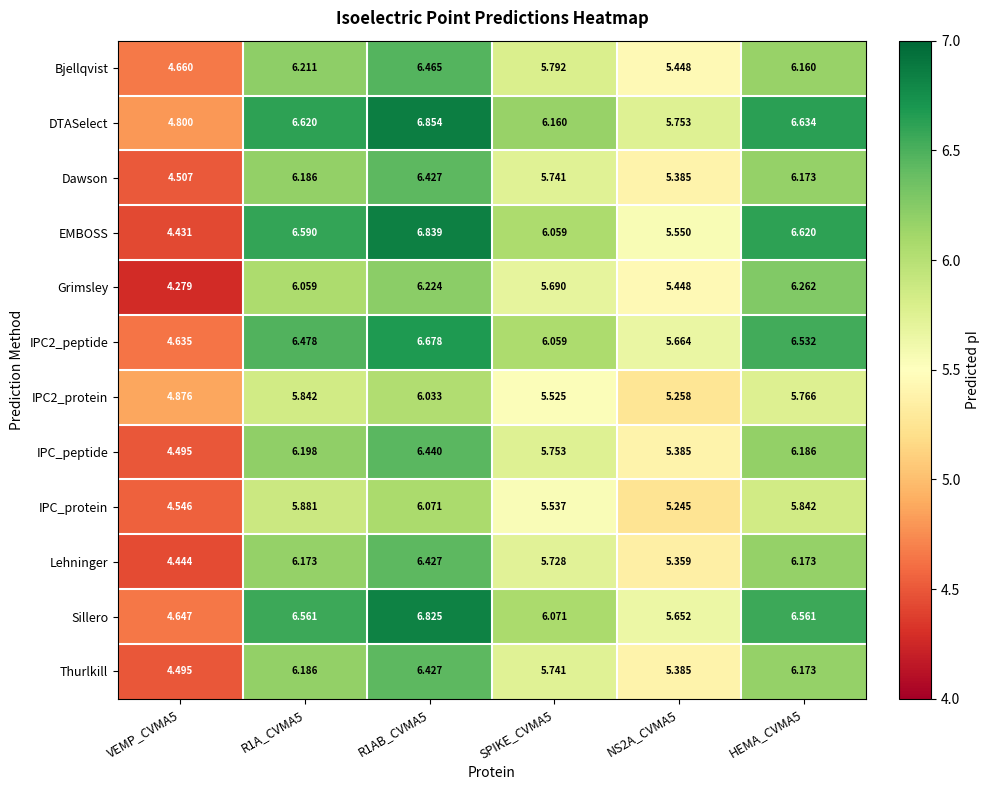

Which series has the largest range (max minus min)?

EMBOSS